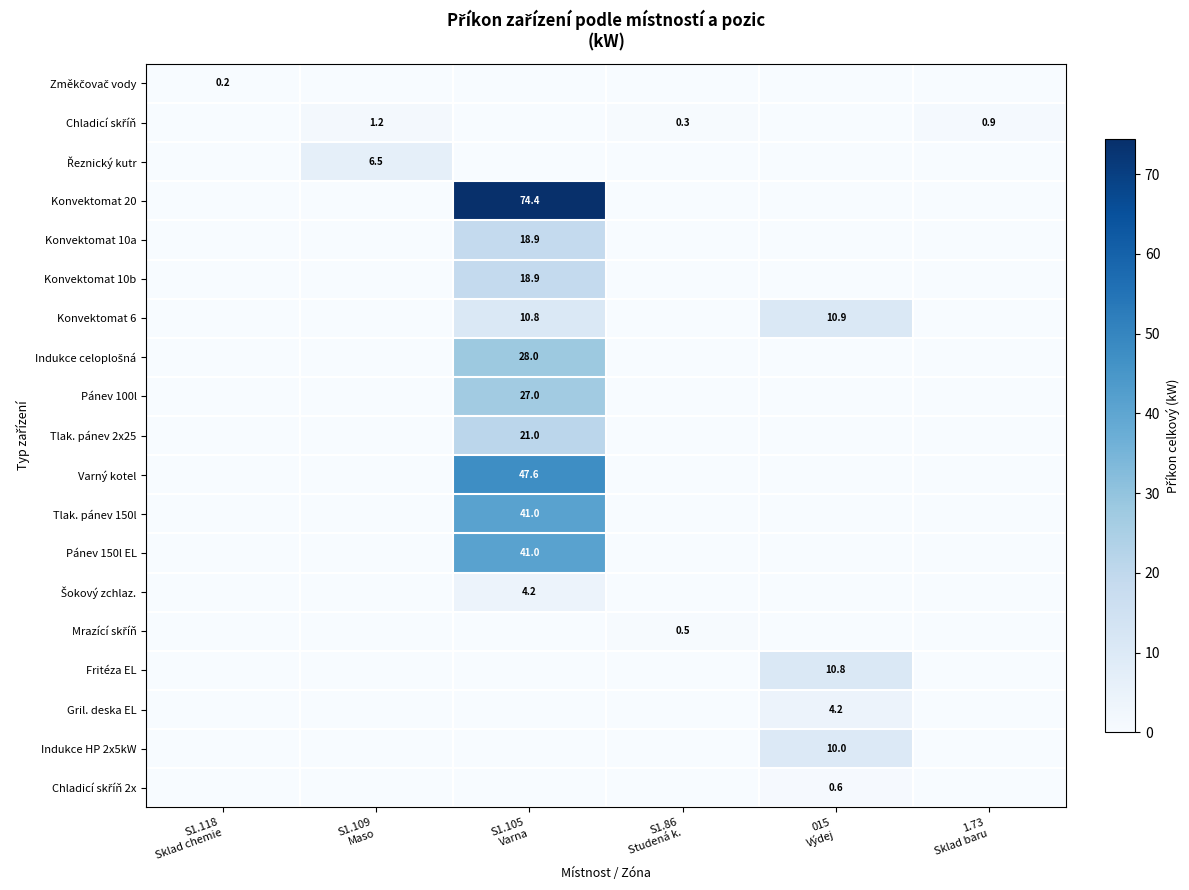

Count the number of data series in this chart.

19